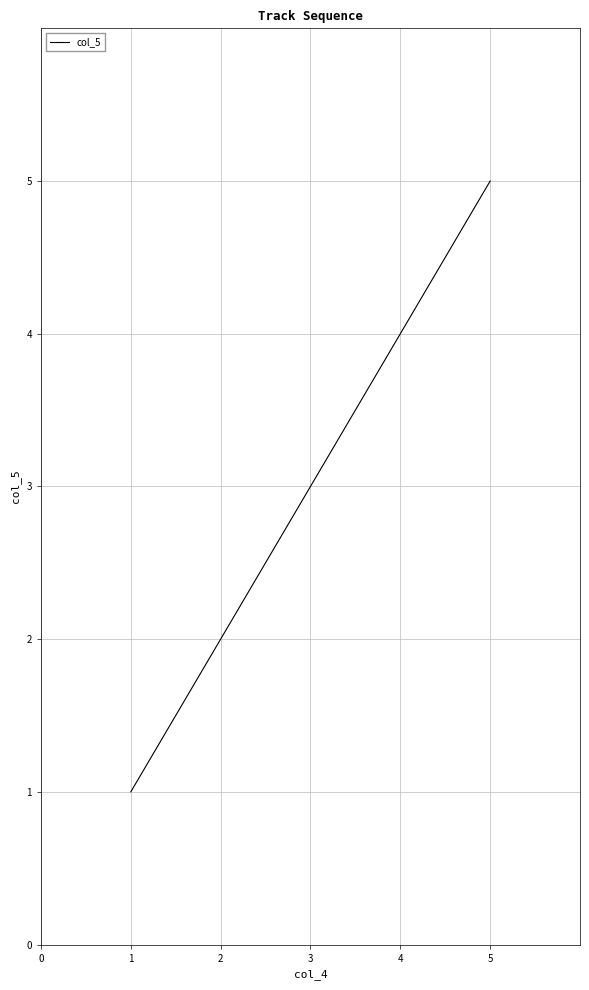

Reading left to right, extract all data points from this chart.

1	2	3	4	5